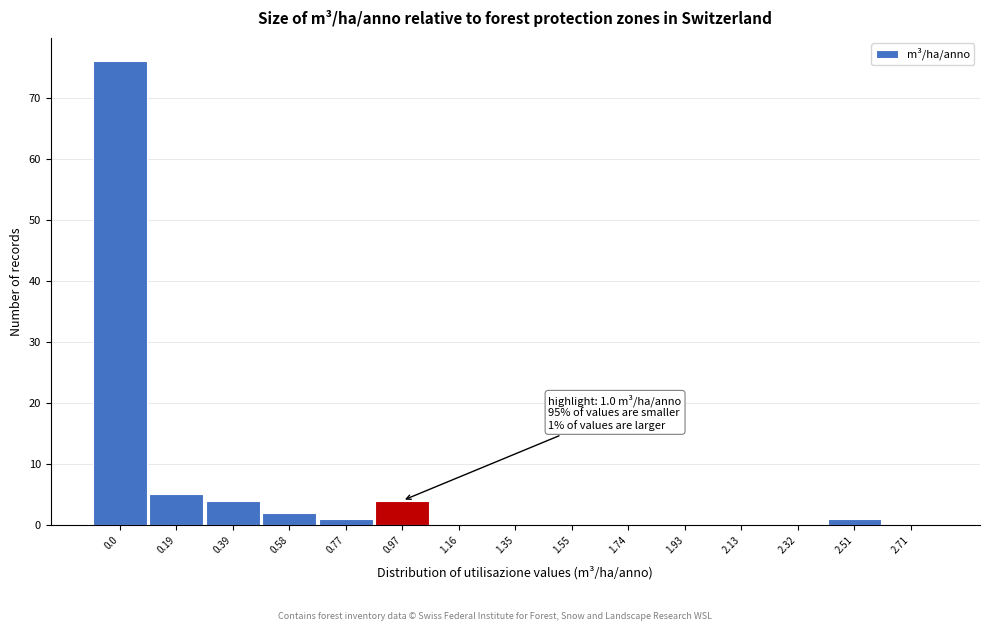

Reading left to right, extract all data points from this chart.

0.0=76	0.19=5	0.39=4	0.58=2	0.77=1	0.97=4	1.16=0	1.35=0	1.55=0	1.74=0	1.93=0	2.13=0	2.32=0	2.51=1	2.71=0